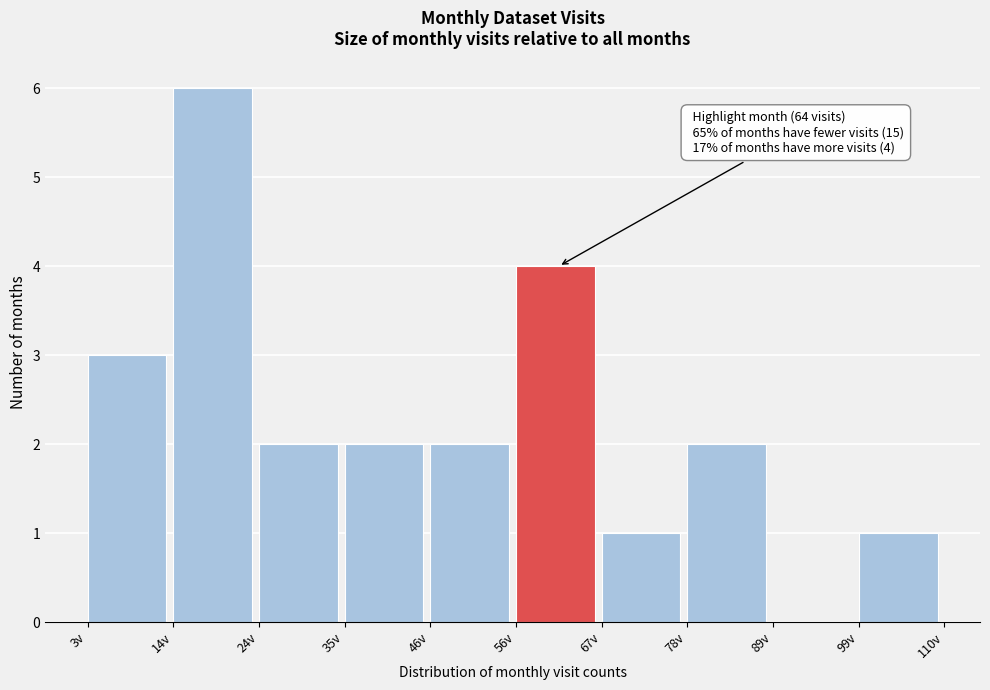

Over which range of the x-axis is the bar tallest?

14 to 24